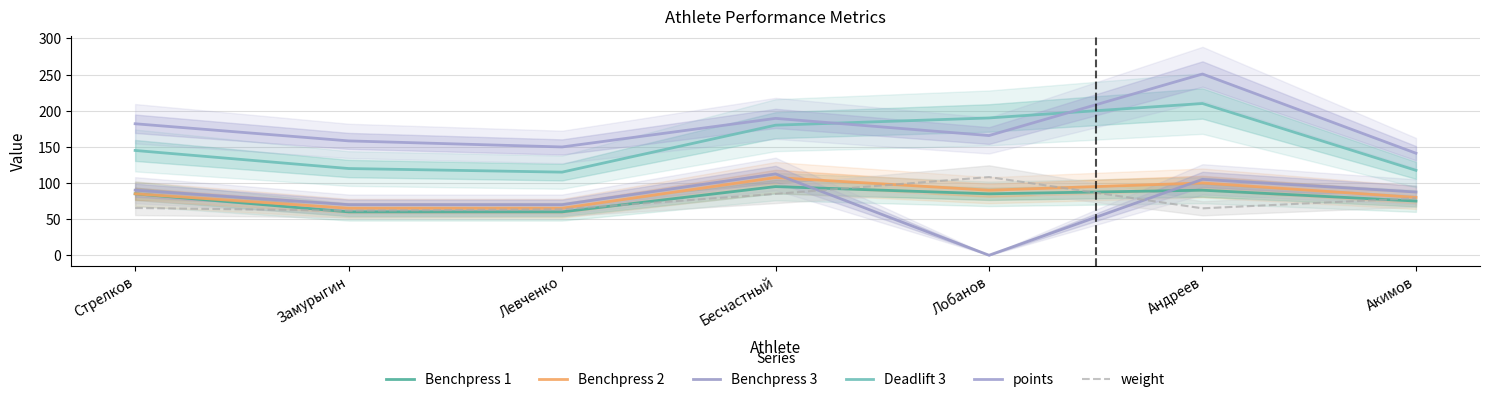

Which label corresponds to the smallest value in the chart?

Лобанов